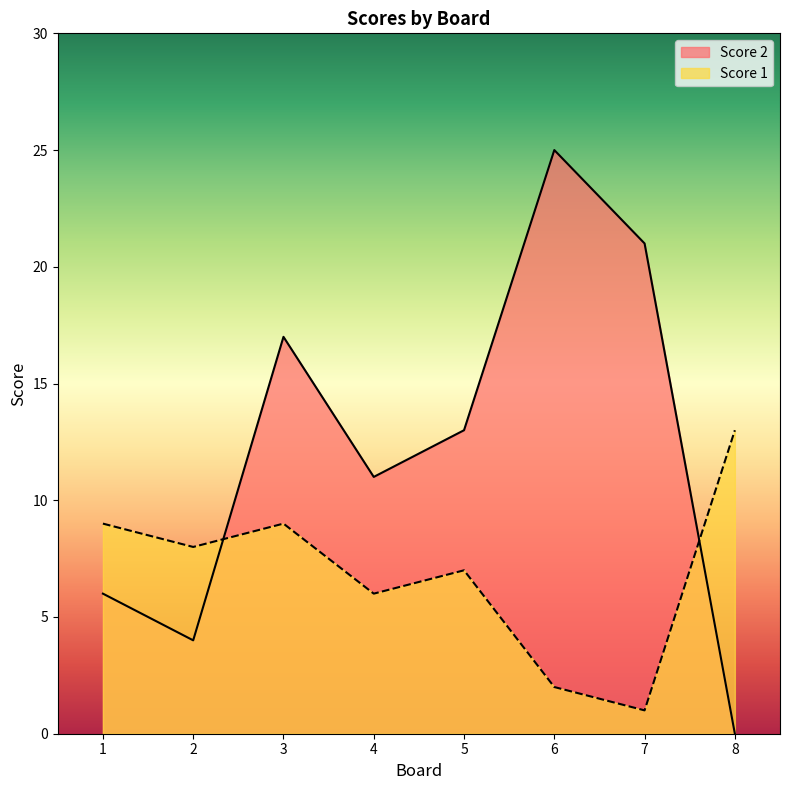

List the labels in order of Score 1 value, largest first.

8, 1, 3, 2, 5, 4, 6, 7